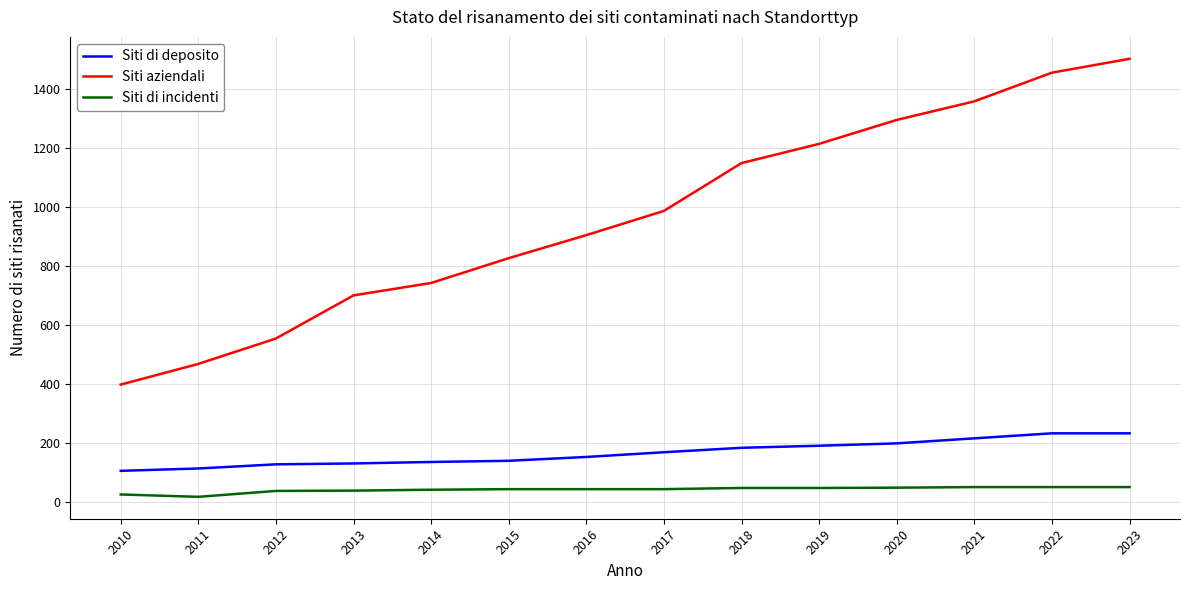

What is the sum of all Siti di incidenti values?

593